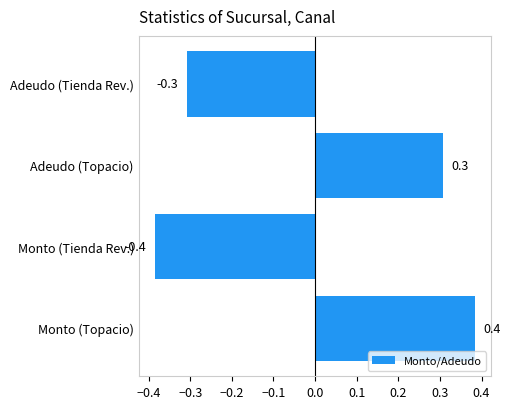

What is the change in value from Monto (Tienda Rev.) to Adeudo (Topacio)?

+0.7